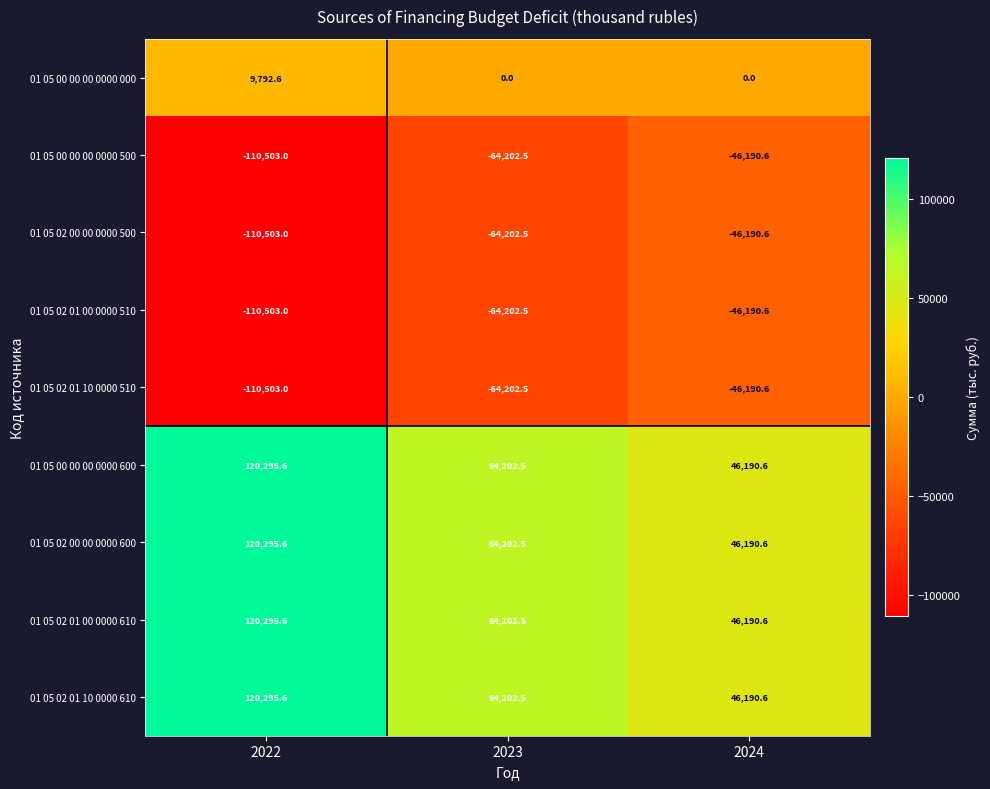

Reading left to right, what are all the values shown in this chart?

01 05 00 00 00 0000 000: 2022=9792.6	2023=0.0	2024=0.0
01 05 00 00 00 0000 500: 2022=-110503.0	2023=-64202.5	2024=-46190.6
01 05 02 00 00 0000 500: 2022=-110503.0	2023=-64202.5	2024=-46190.6
01 05 02 01 00 0000 510: 2022=-110503.0	2023=-64202.5	2024=-46190.6
01 05 02 01 10 0000 510: 2022=-110503.0	2023=-64202.5	2024=-46190.6
01 05 00 00 00 0000 600: 2022=120295.6	2023=64202.5	2024=46190.6
01 05 02 00 00 0000 600: 2022=120295.6	2023=64202.5	2024=46190.6
01 05 02 01 00 0000 610: 2022=120295.6	2023=64202.5	2024=46190.6
01 05 02 01 10 0000 610: 2022=120295.6	2023=64202.5	2024=46190.6